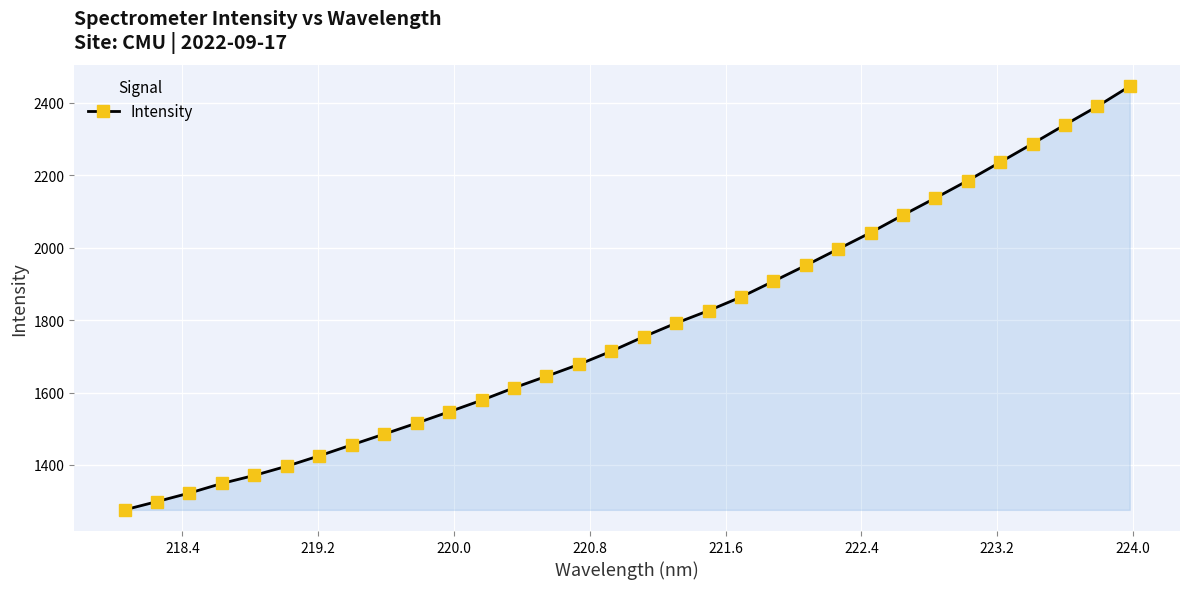

Reading left to right, list all the values displayed in this chart.

1276.0	1298.9	1322.4	1349.0	1371.2	1396.7	1425.3	1455.5	1485.4	1515.6	1546.9	1578.7	1613.1	1645.0	1677.7	1714.1	1754.3	1791.9	1826.3	1863.8	1907.3	1951.2	1996.6	2041.8	2090.3	2137.4	2185.6	2236.4	2287.6	2339.8	2390.7	2446.2